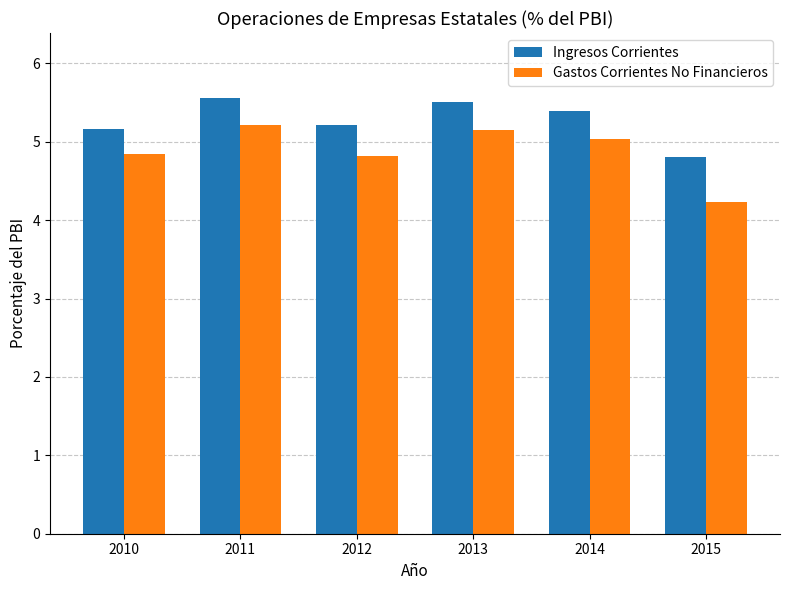

What is the spread (max minus min) of values at 2013?

0.4